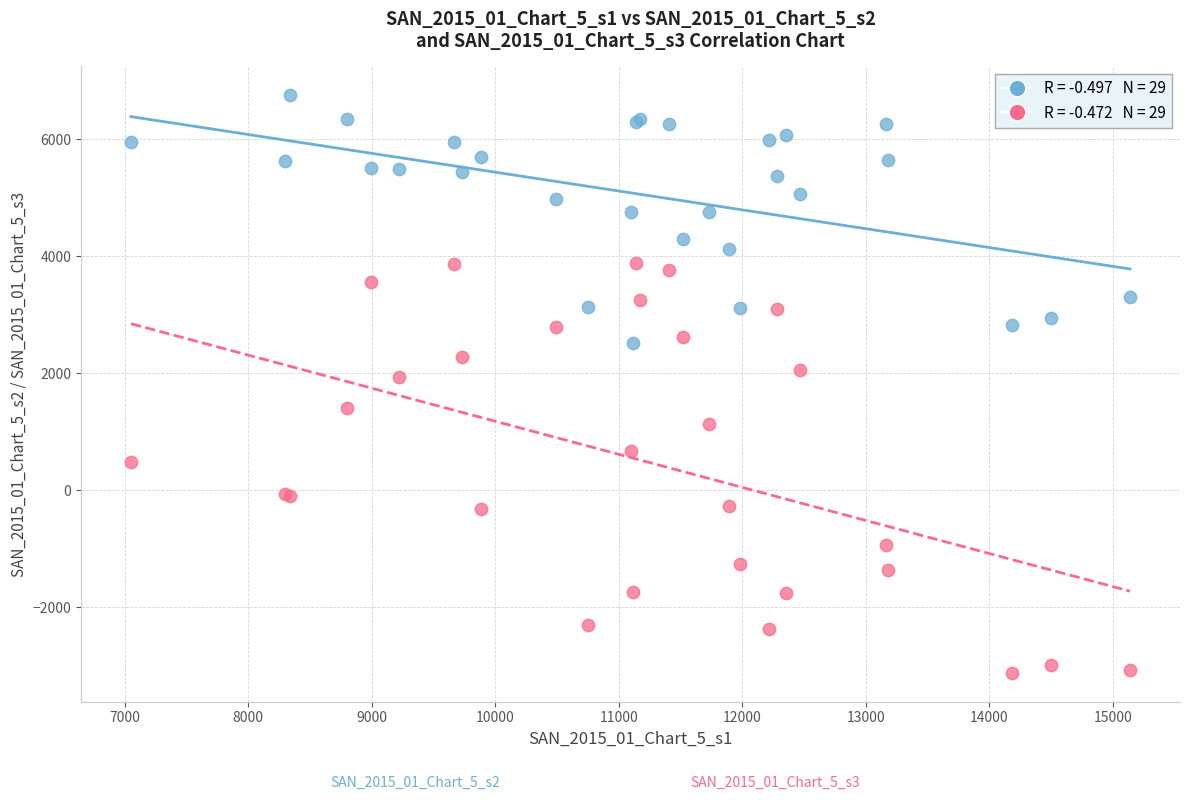

Across all series, what Y value is closest to 1813?

1930